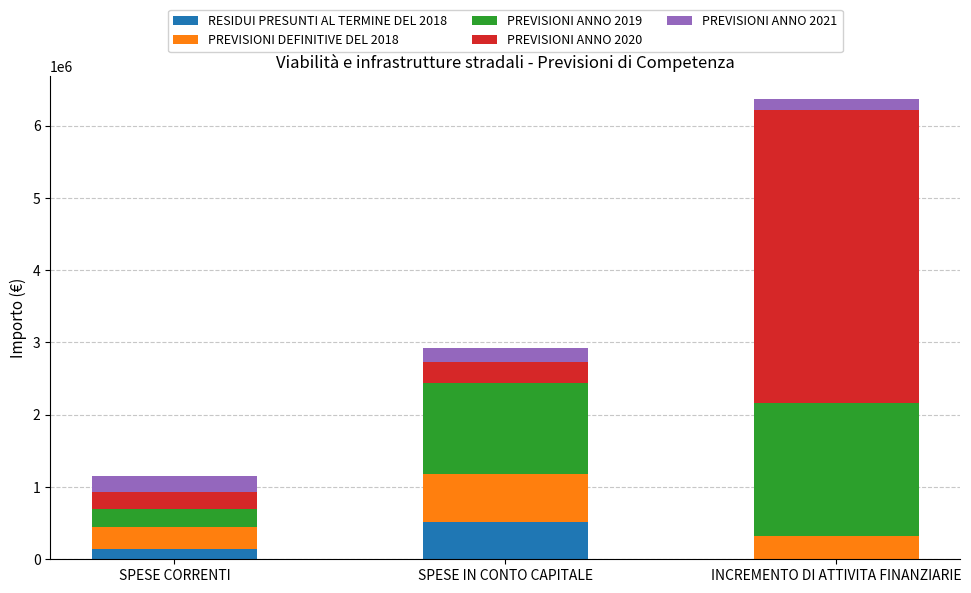

True or false: RESIDUI PRESUNTI AL TERMINE DEL 2018 has a value of 308057.6 at INCREMENTO DI ATTIVITA FINANZIARIE.

False